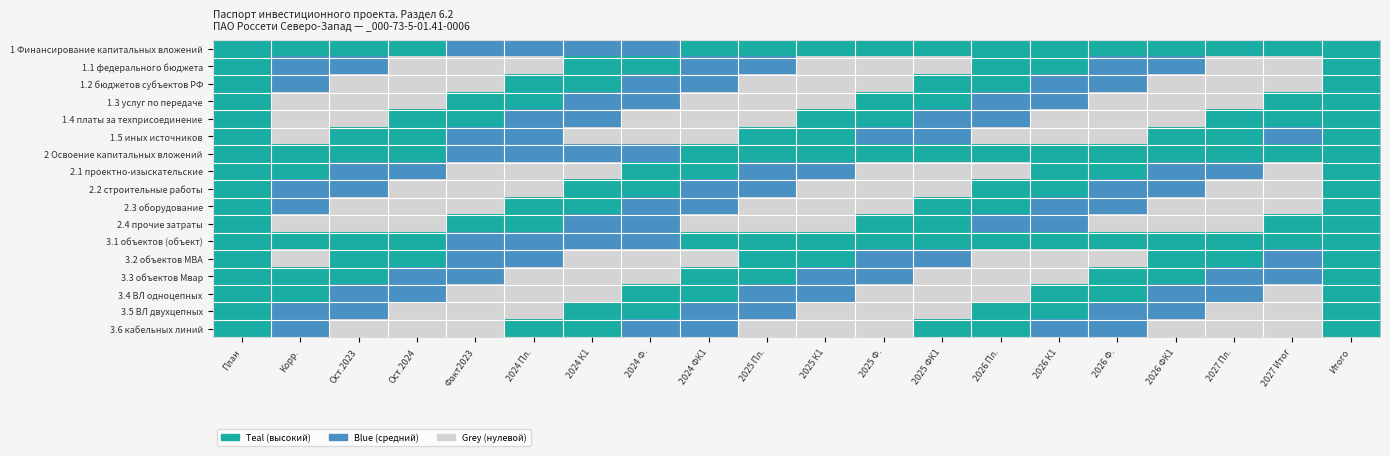

What is the spread (max minus min) of values at 2024 Пл.?

2